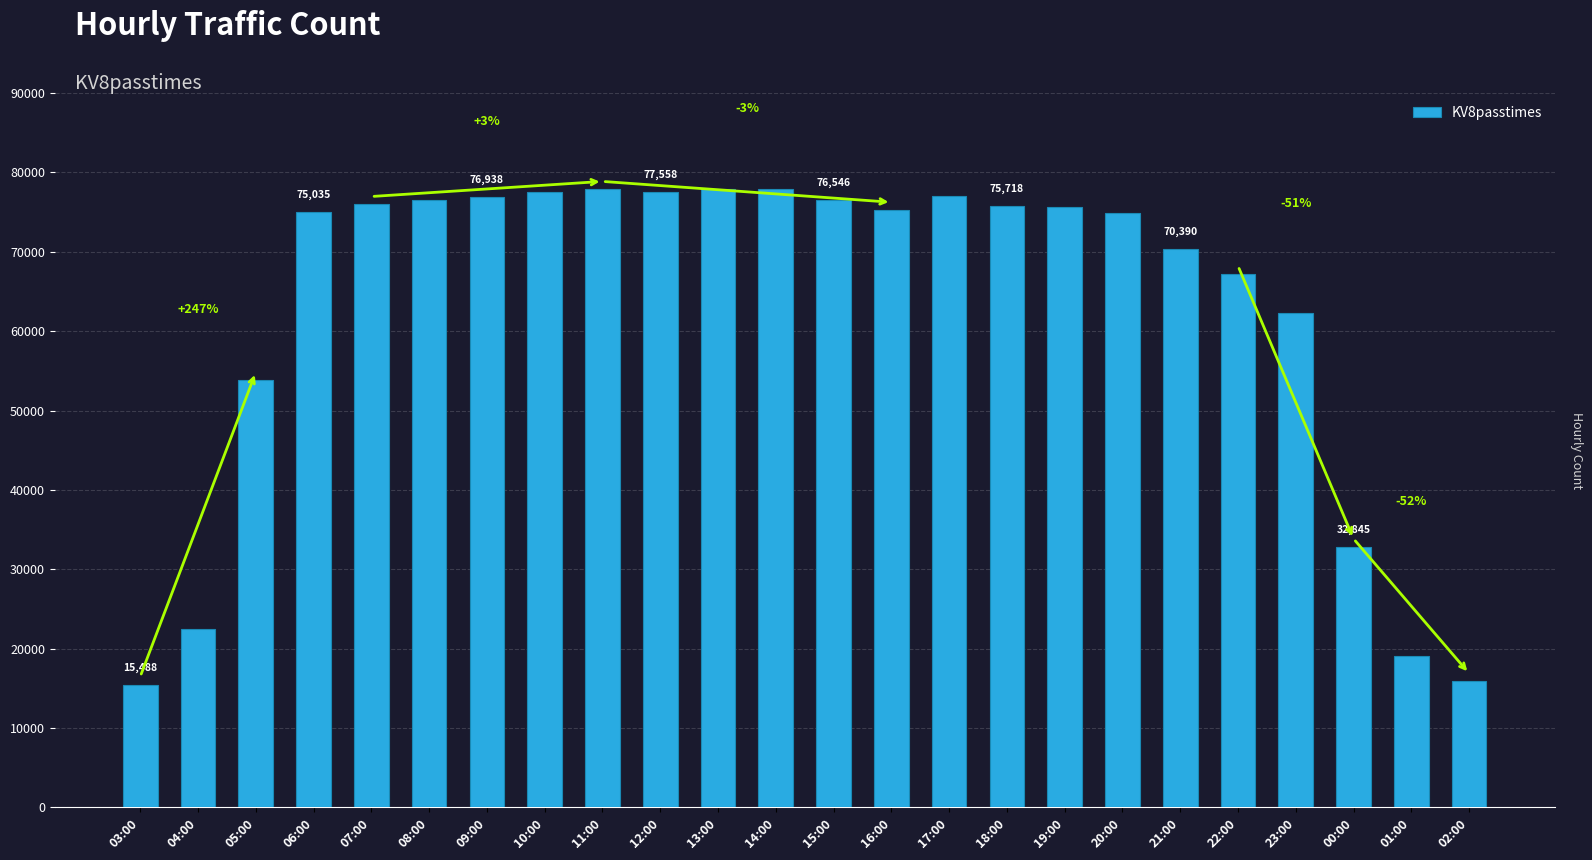

Which label corresponds to the smallest value in the chart?

03:00